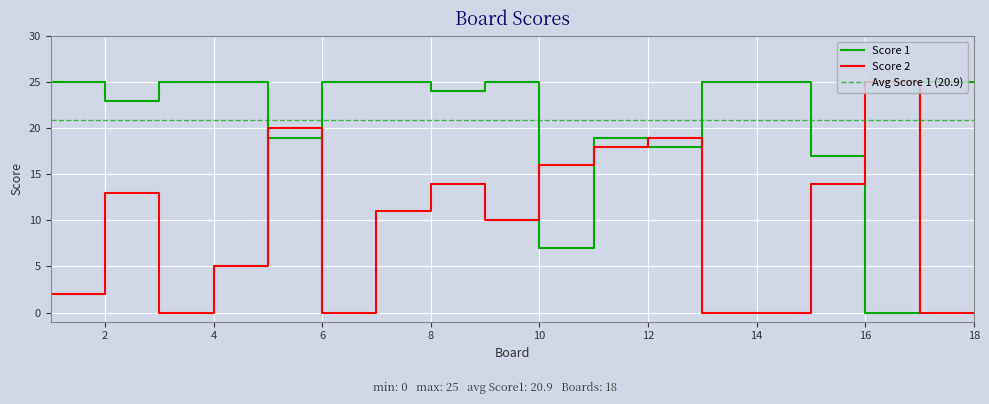

The value of Score 2 at 4 is 7. True or false?

False